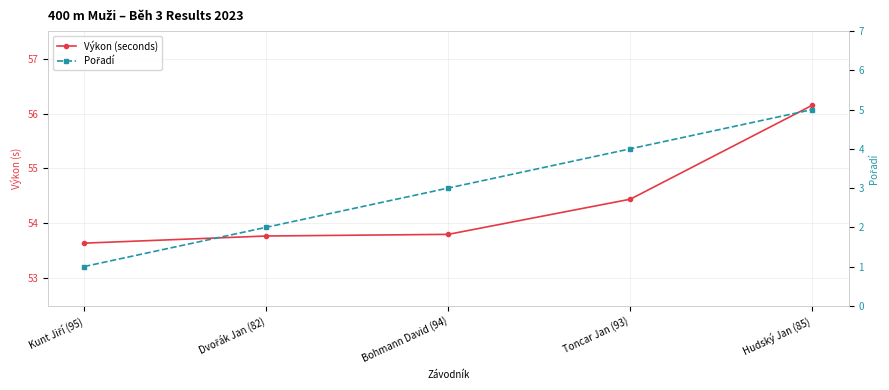

Does the chart display data point markers on the line(s)?

Yes